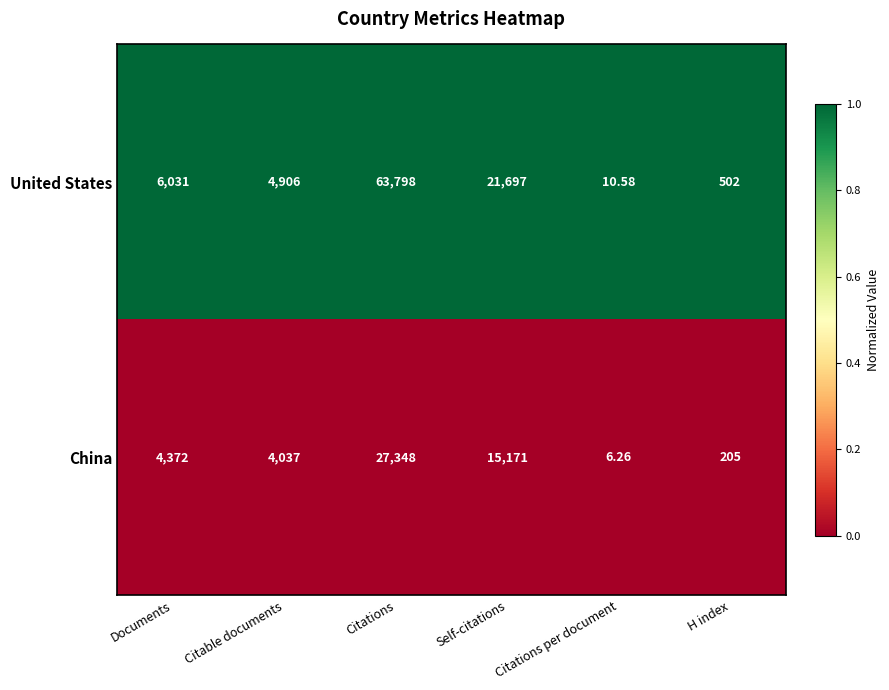

What is the maximum value shown in the chart?

63798.0